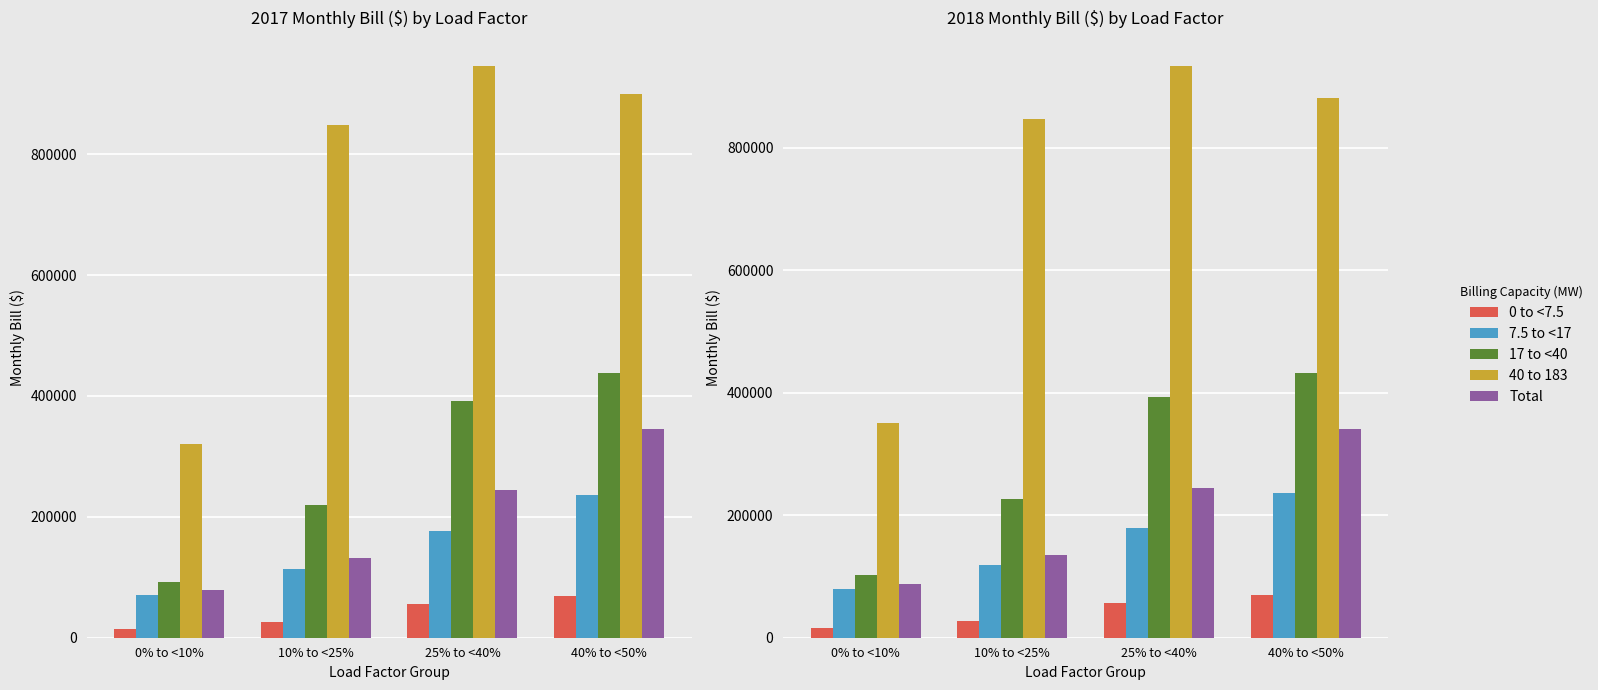

How many data points in Total are above 245025?

2